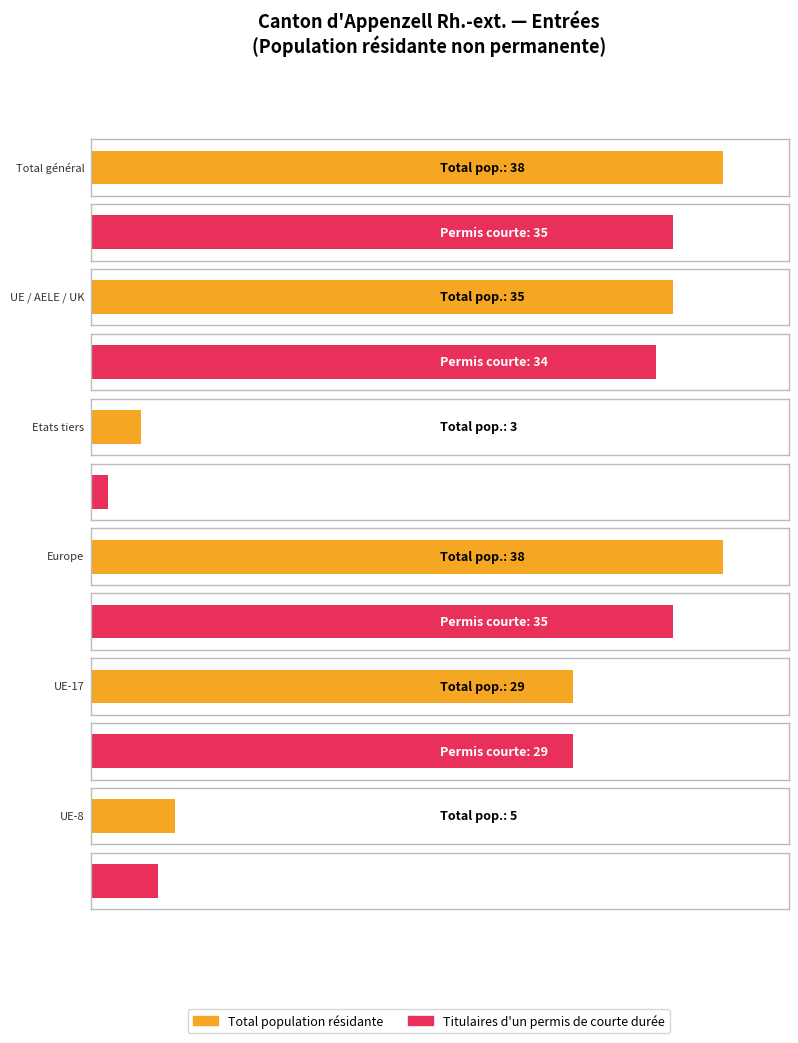

What is the label of the 2nd bar from the left?

UE / AELE / UK